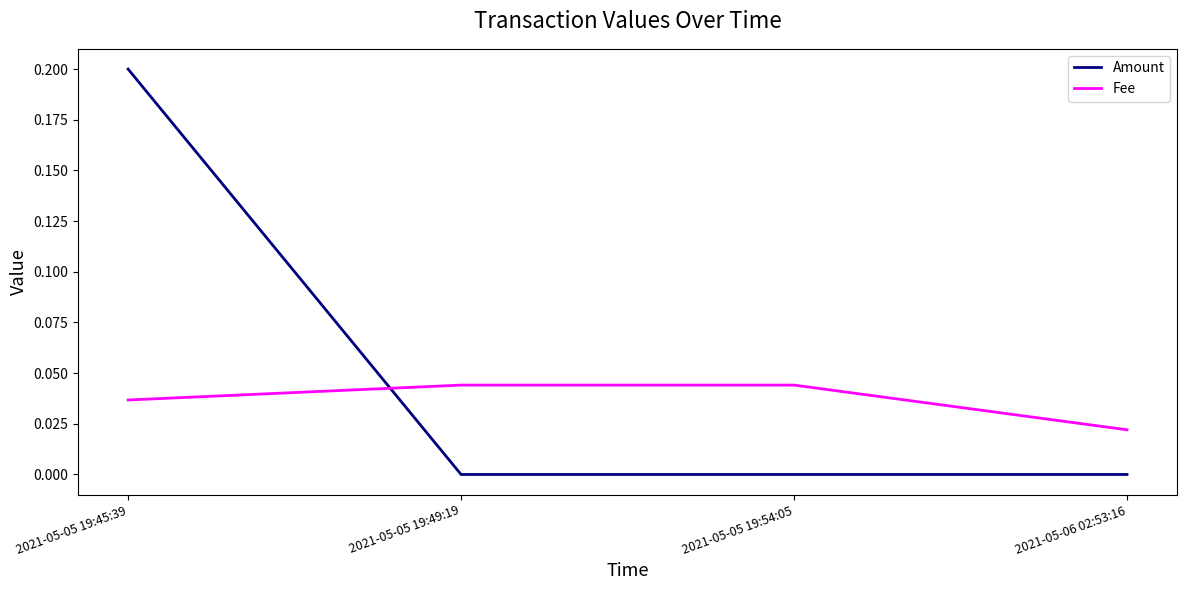

Count the number of categories in the chart.

4